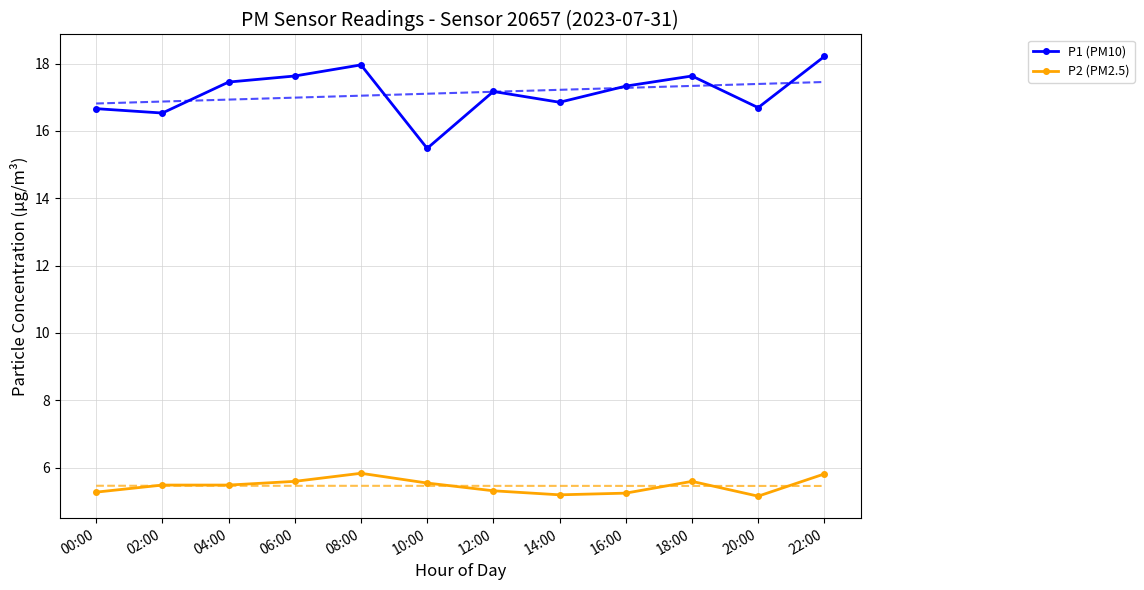

List the labels in order of P1 (PM10) value, smallest first.

10:00, 02:00, 00:00, 20:00, 14:00, 12:00, 16:00, 04:00, 06:00, 18:00, 08:00, 22:00